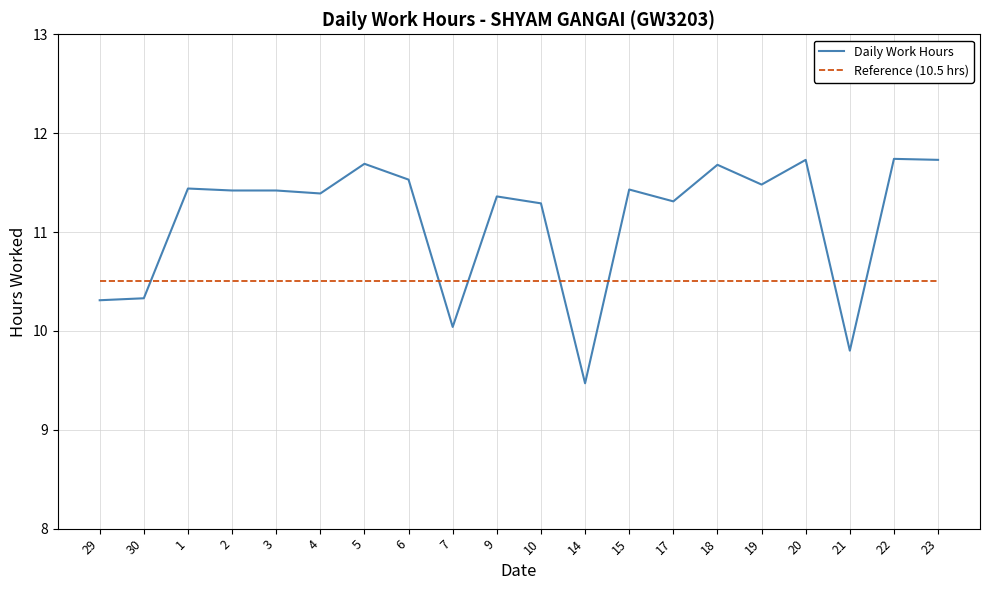

What is the highest value of the Daily Work Hours series?

11.7